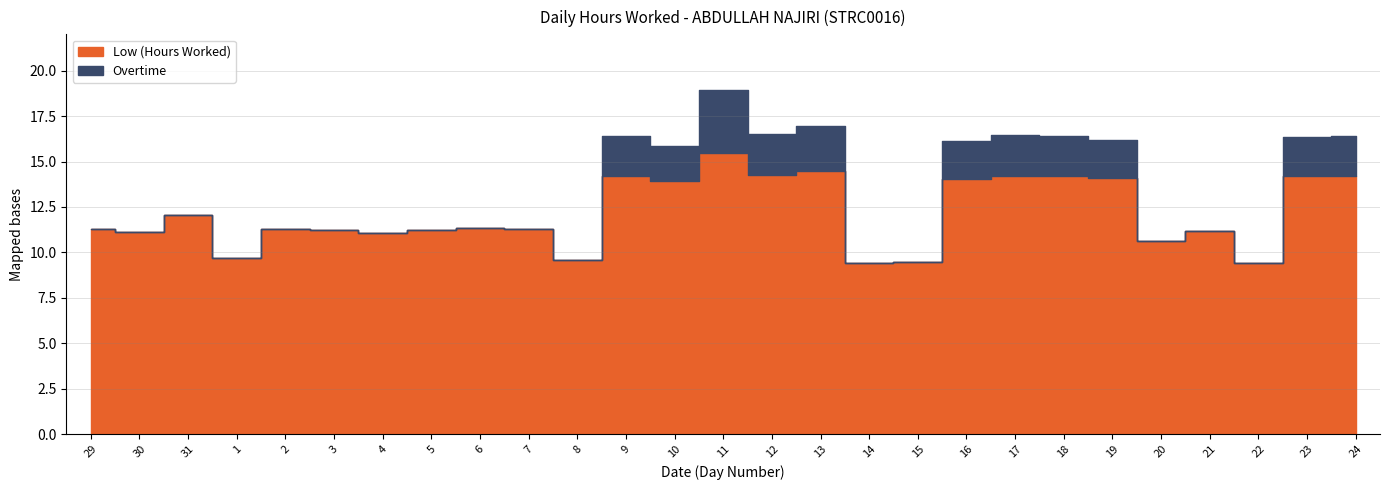

What is the difference between the second highest and minimum values in the Low (Hours Worked) series?

5.1